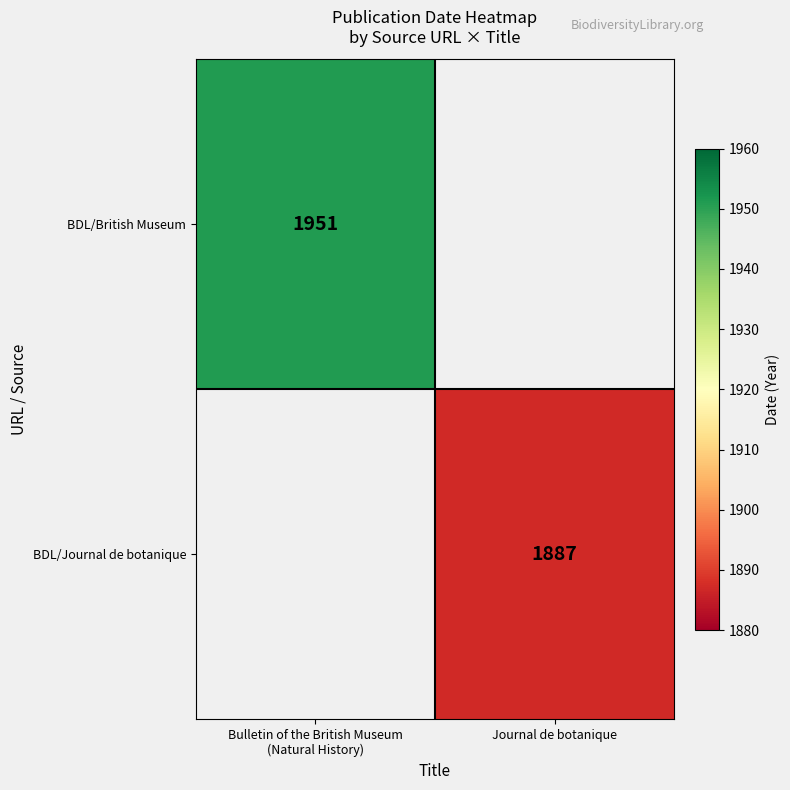

The value of BDL/Journal de botanique at Journal de botanique is 476. True or false?

False